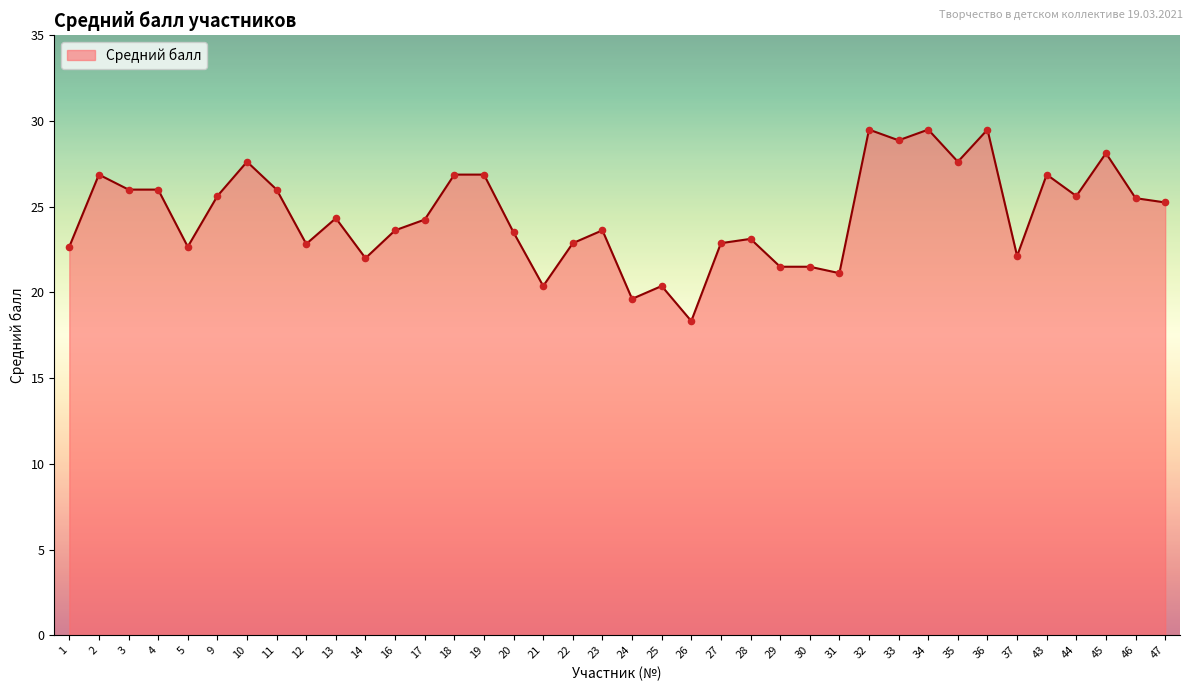

What is the ratio of the value at 32 to the value at 19?

1.1